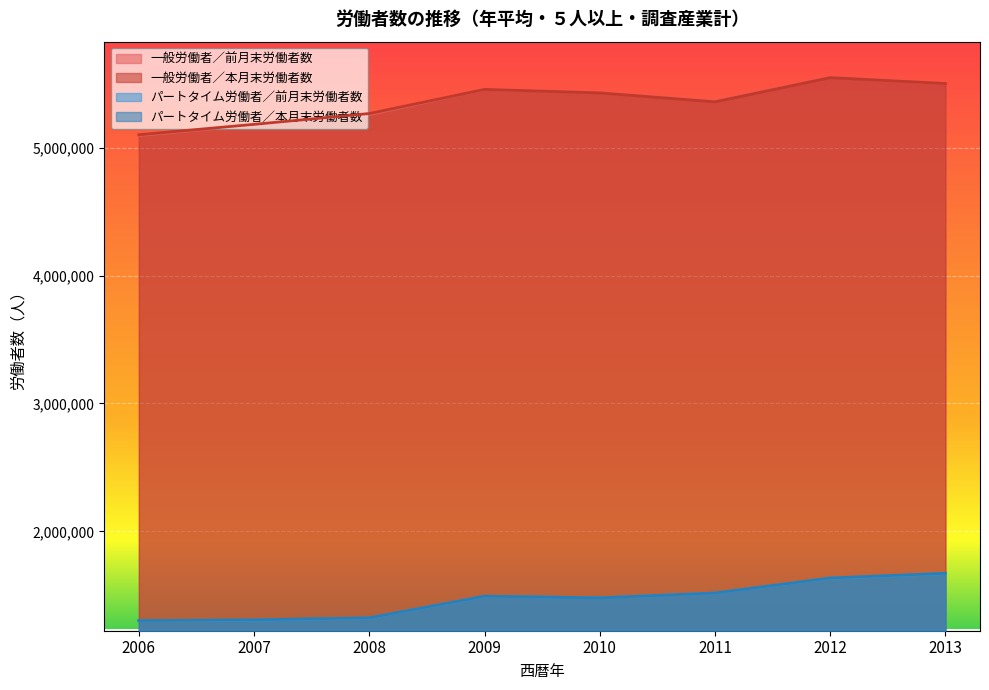

What is the lowest value of the 一般労働者／本月末労働者数 series?

5101182